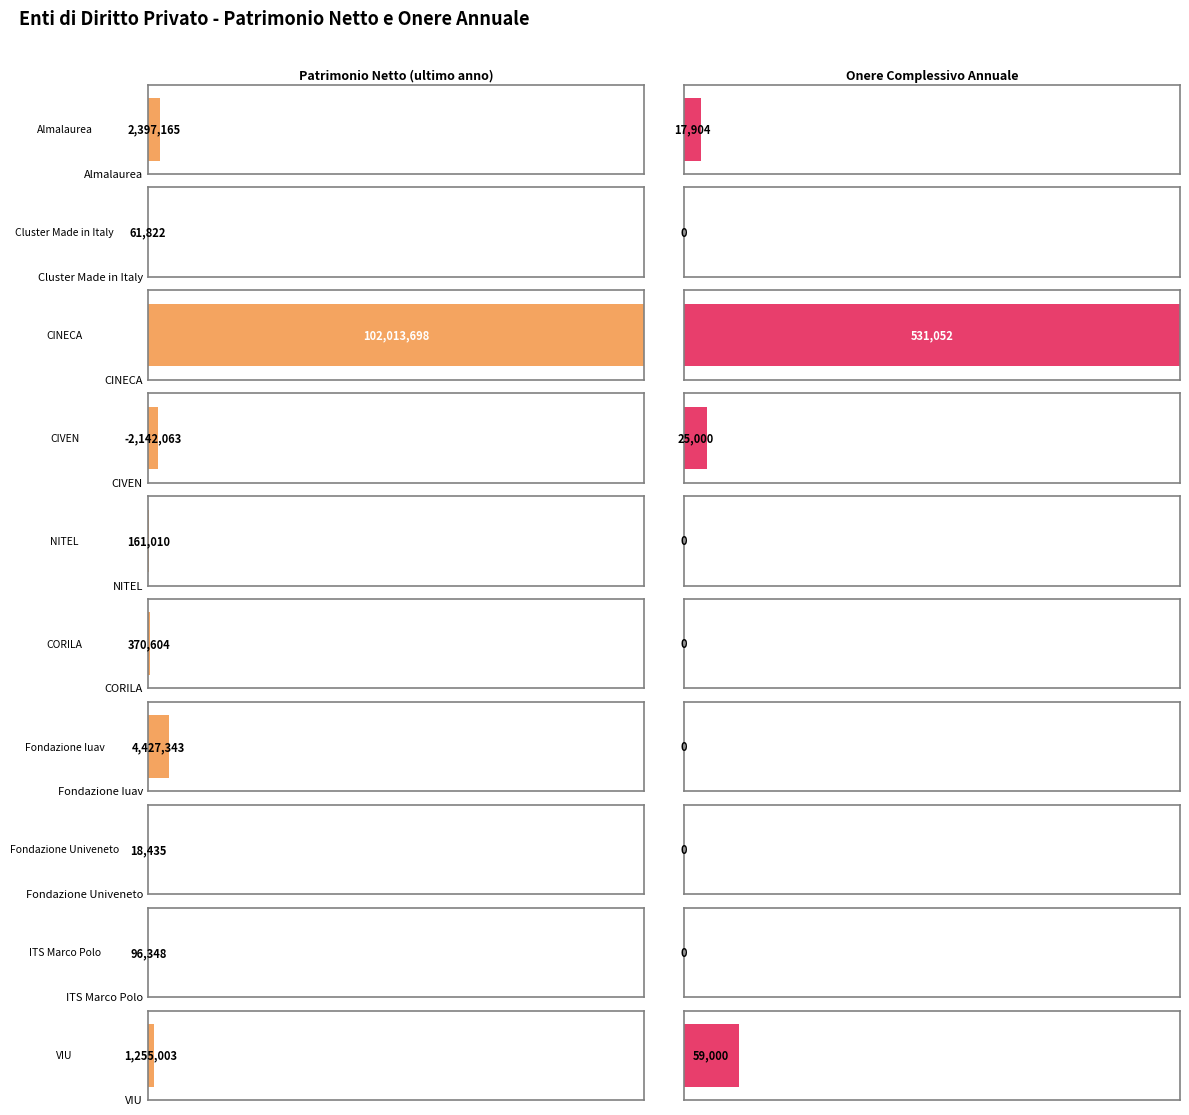

How many bars are there in each group?

2